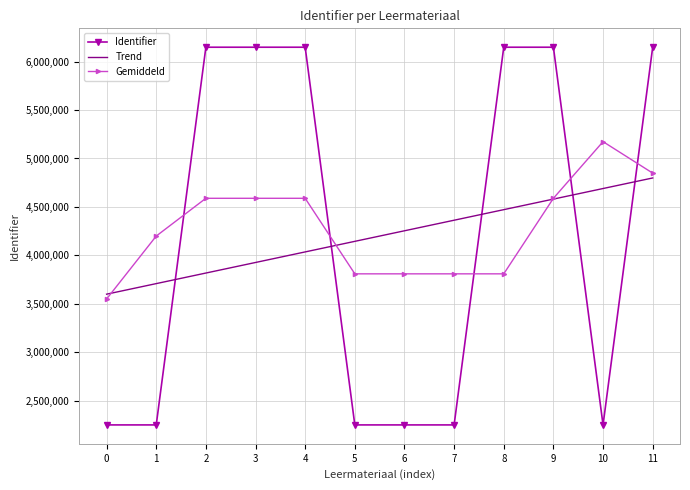

What is the spread (max minus min) of values at 0?

1348644.9